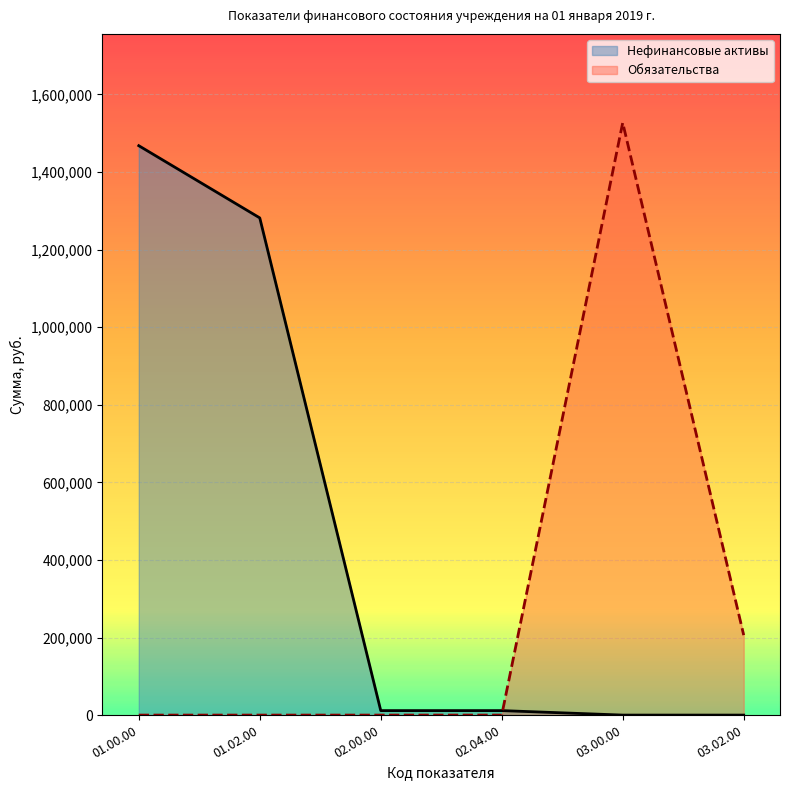

Rank the series at 01.00.00 from lowest to highest value.

Обязательства, Нефинансовые активы